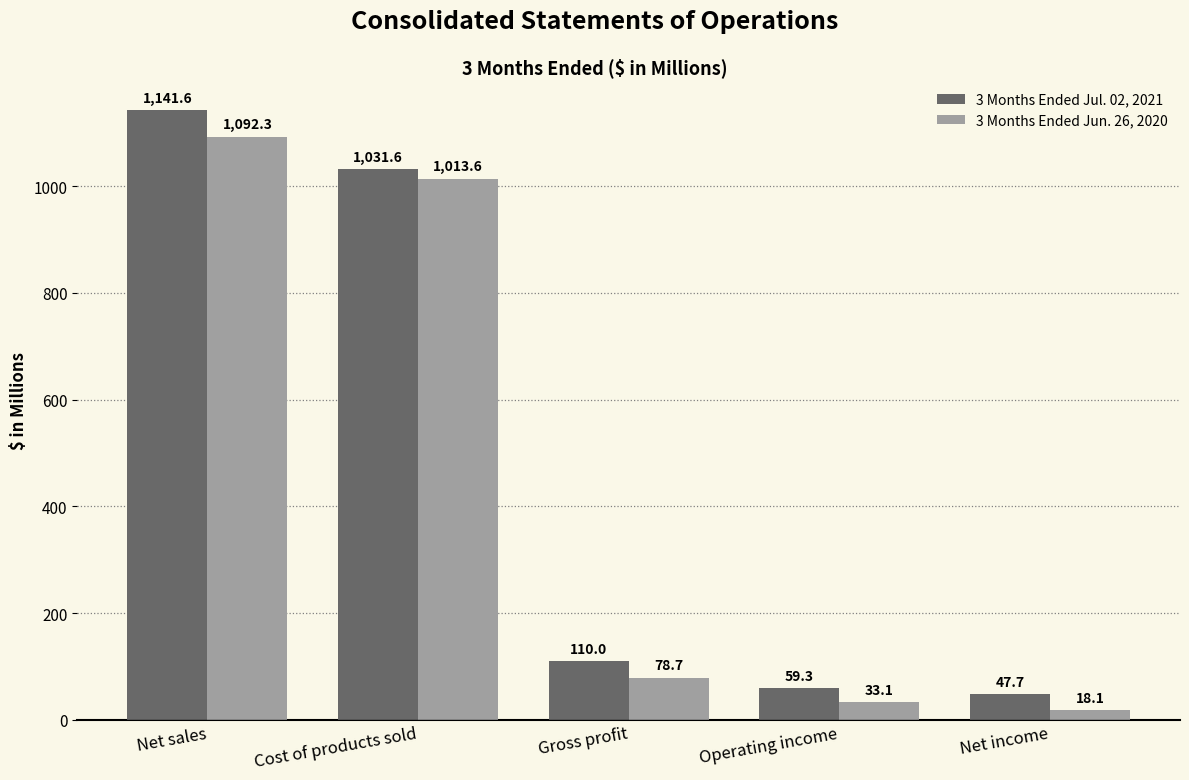

Which series has the widest spread of values?

3 Months Ended Jul. 02, 2021